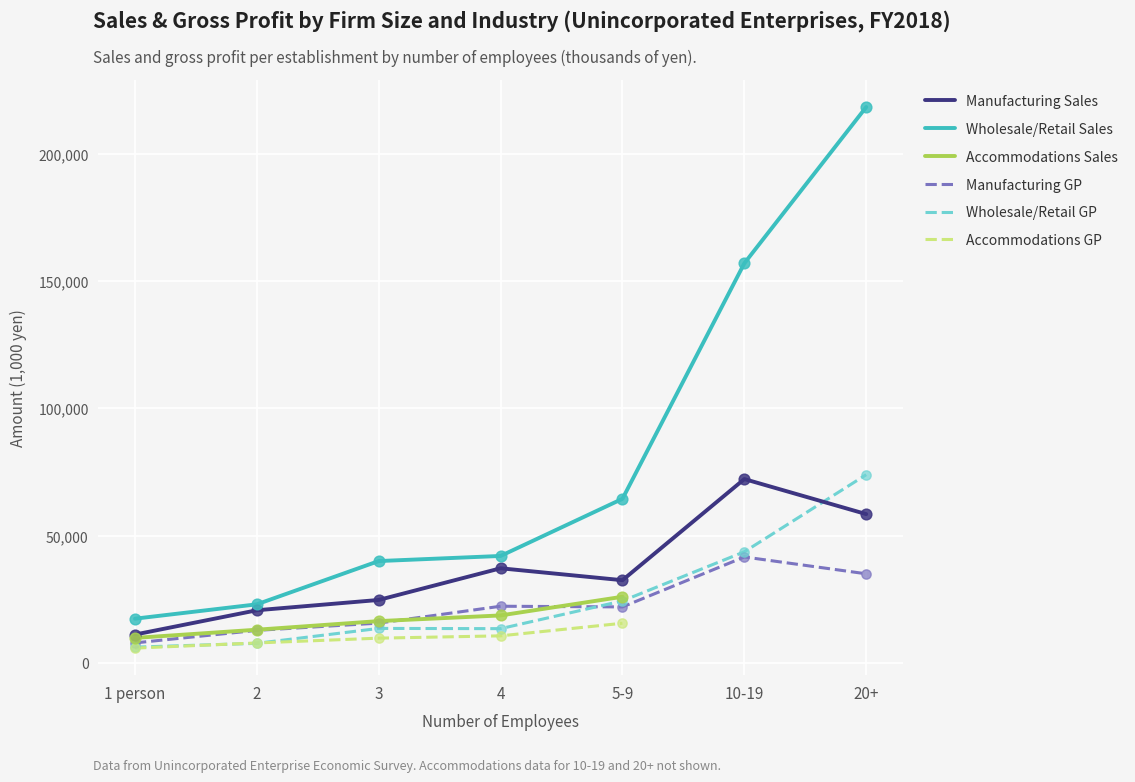

Which series has the largest Y range (max minus min)?

Wholesale/Retail Sales